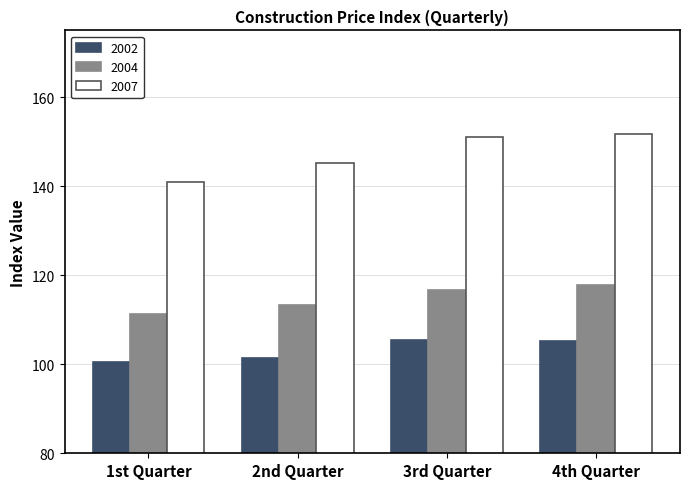

List the series in order of their overall mean, highest first.

2007, 2004, 2002